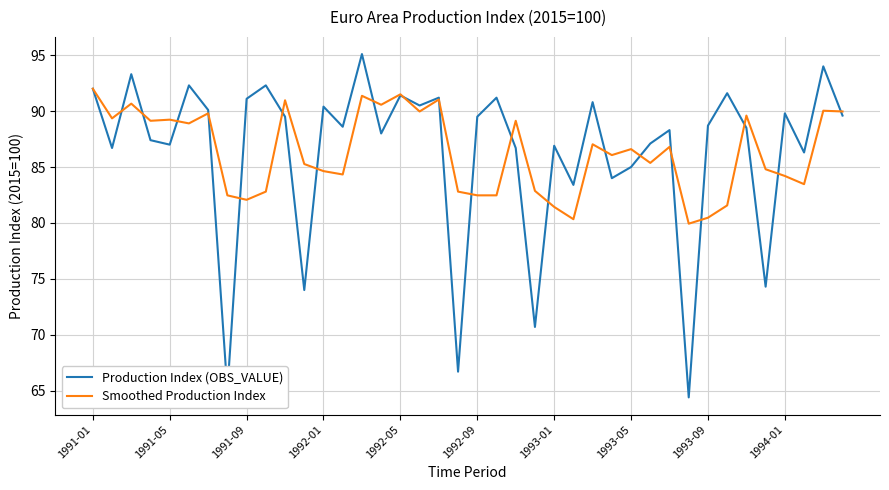

What is the minimum value shown in the chart?

64.4